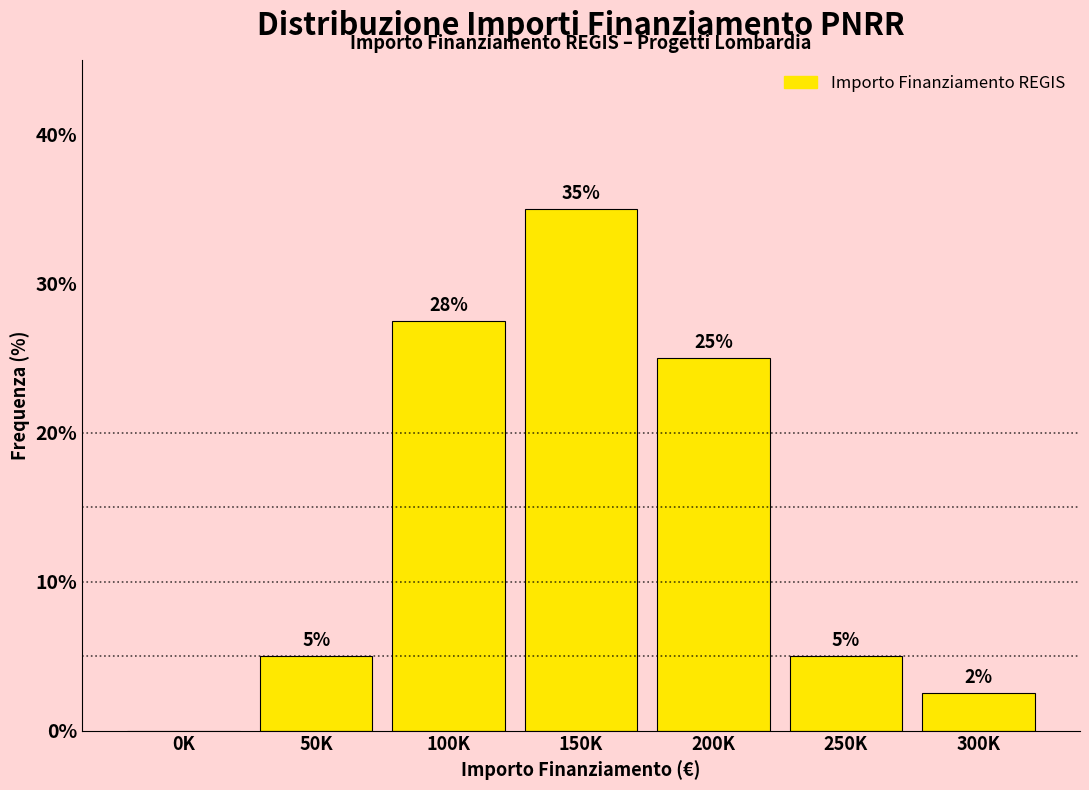

True or false: the data shows 42.3 at 100K.

False